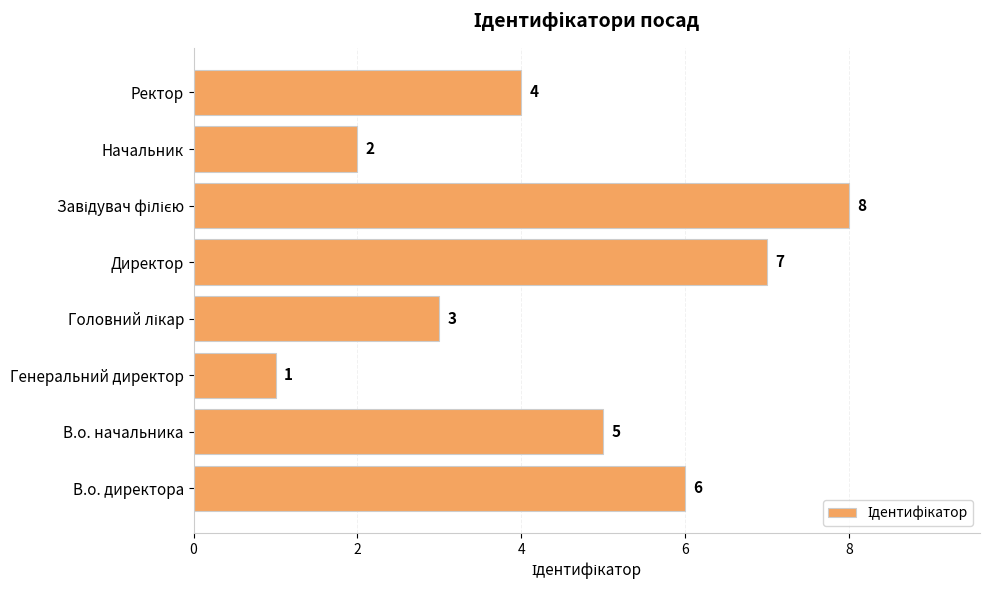

The chart shows a value of 4 at Ректор. True or false?

True